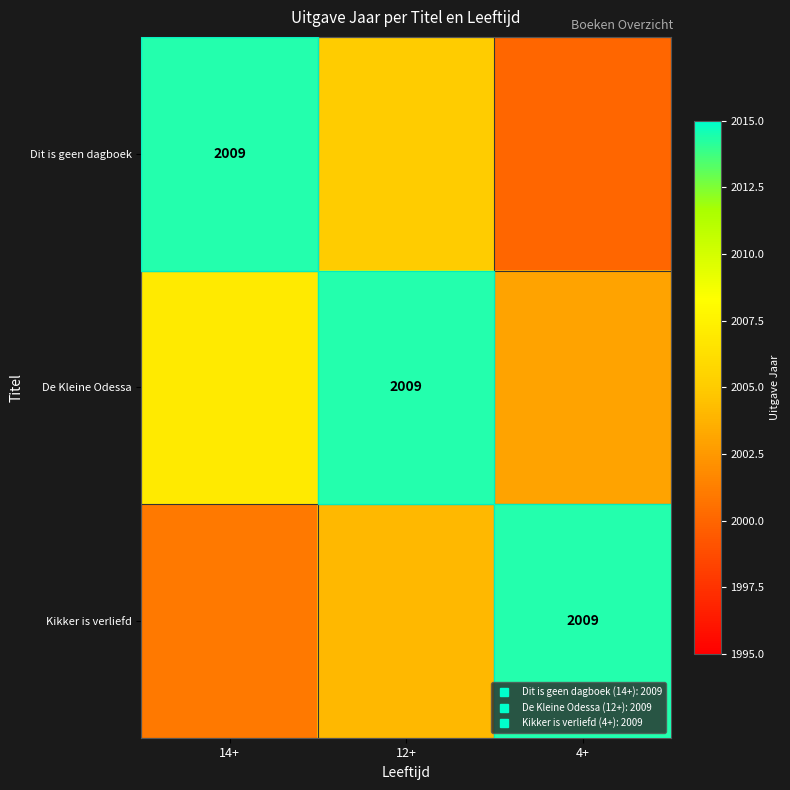

At which category is the sum across all series the highest?

12+